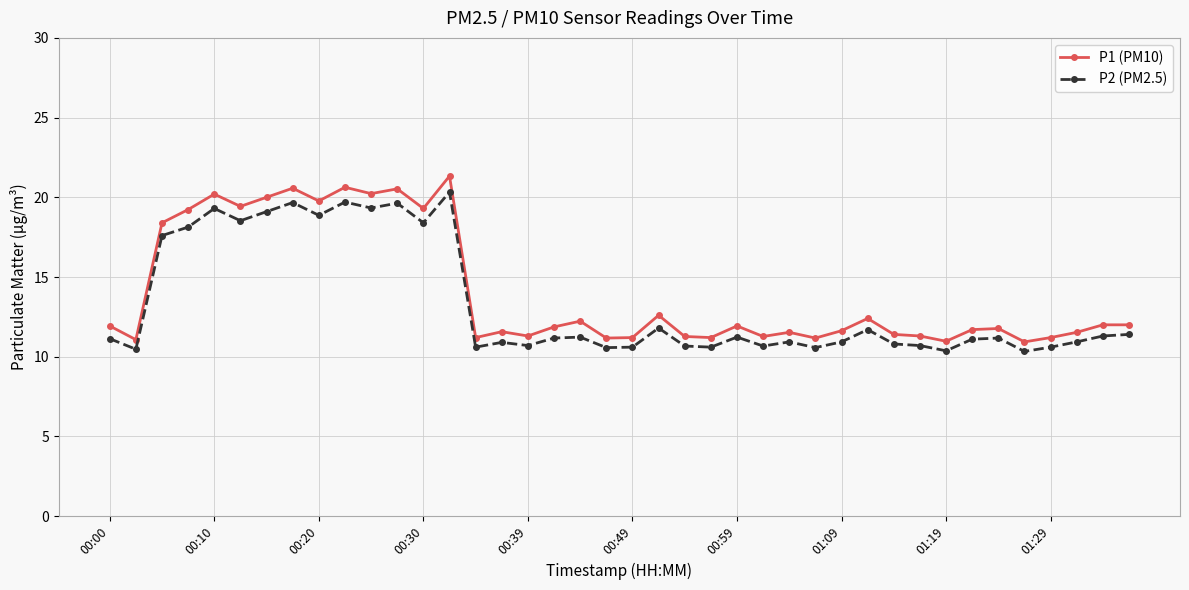

Which series has the largest range (max minus min)?

P1 (PM10)